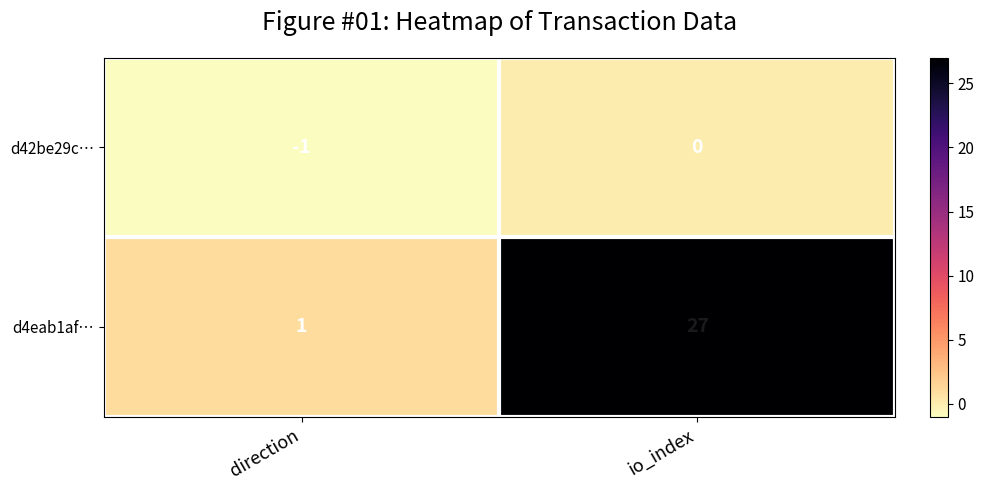

List the series in order of their overall mean, lowest first.

d42be29c…, d4eab1af…